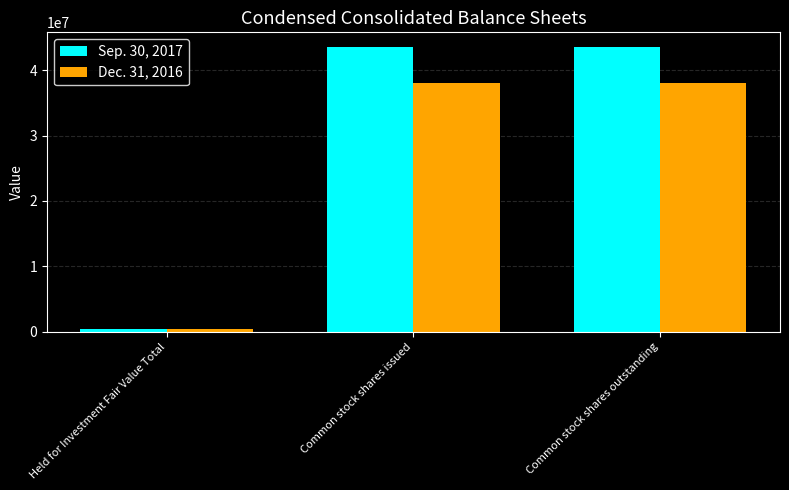

At Common stock shares outstanding, list the series in order from largest to smallest.

Sep. 30, 2017, Dec. 31, 2016